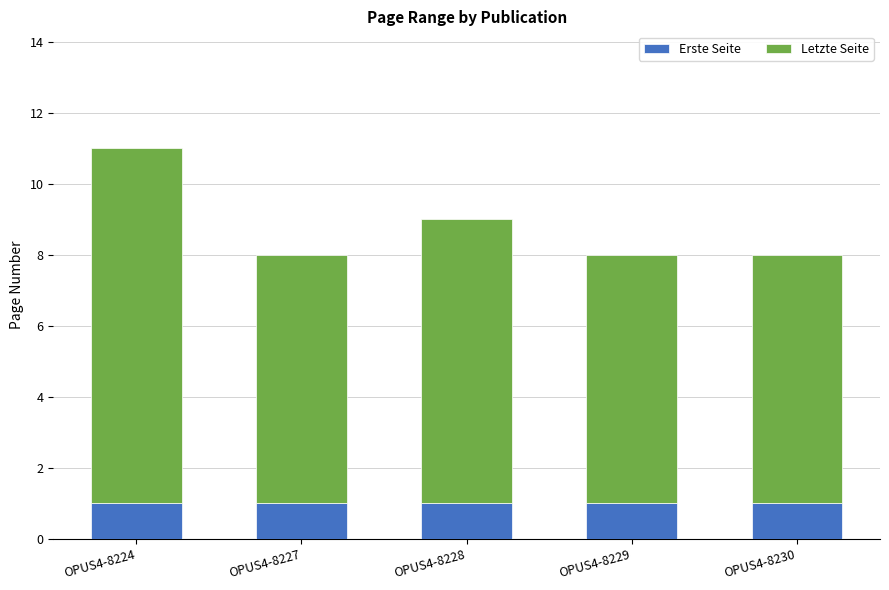

What is the total value across all series at OPUS4-8230?

8